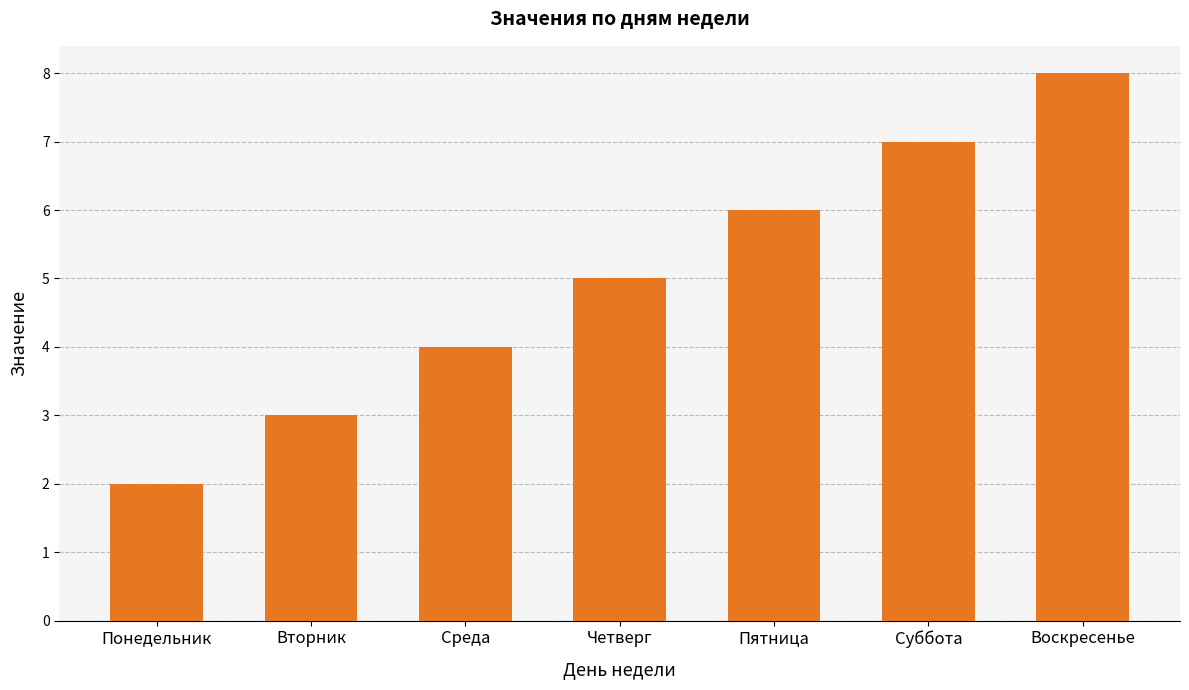

At which category does the chart reach its peak across all series?

Воскресенье